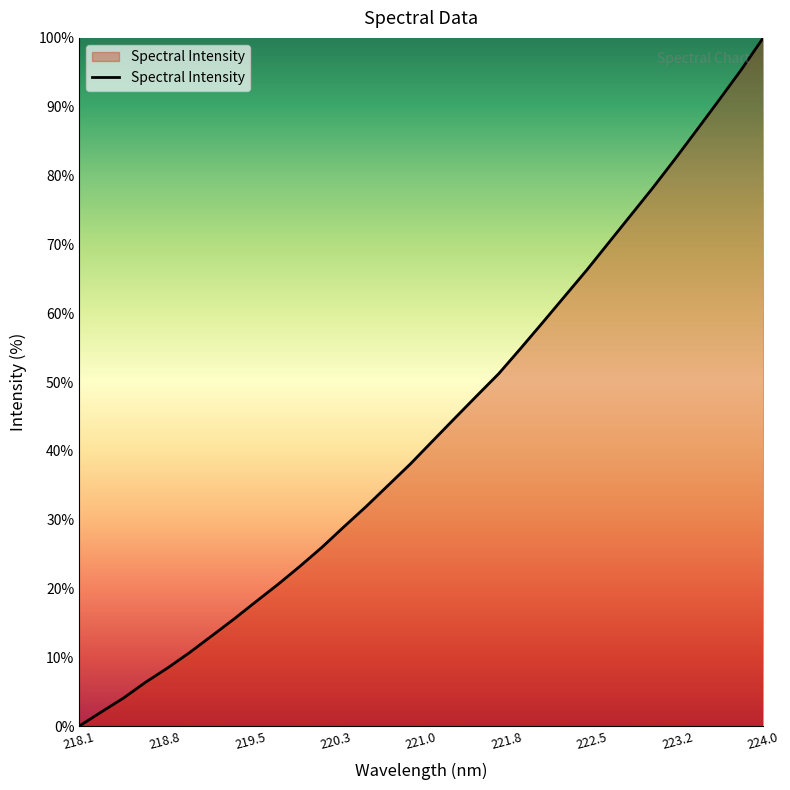

What is the maximum value shown in the chart?

100.0